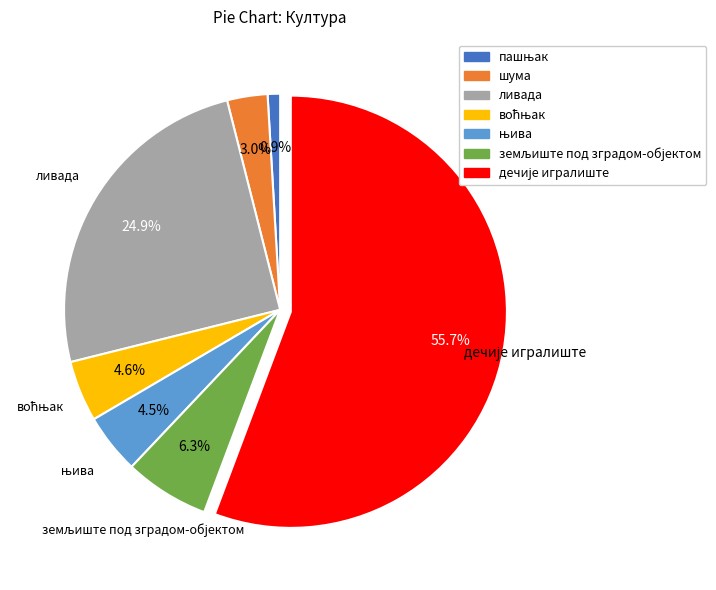

How much of the chart is everything except шума?

97.0%